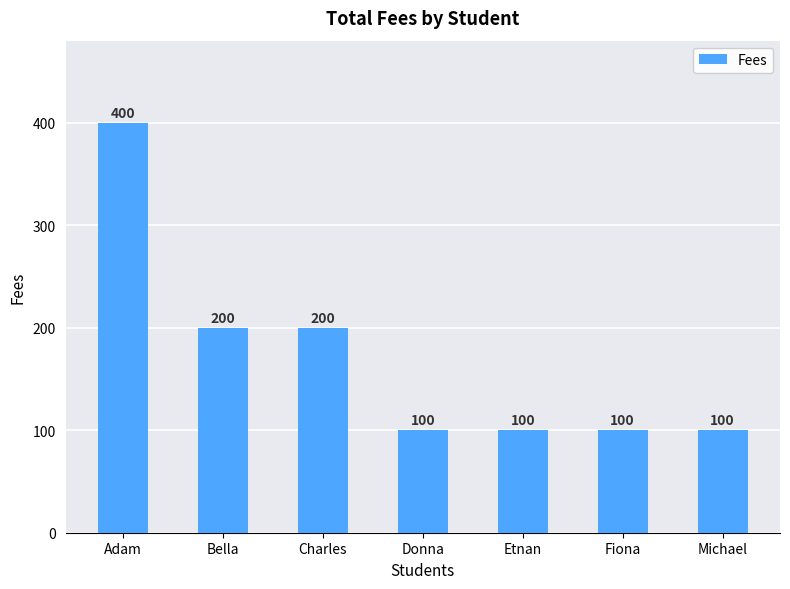

What is the label of the 2nd bar from the left?

Bella